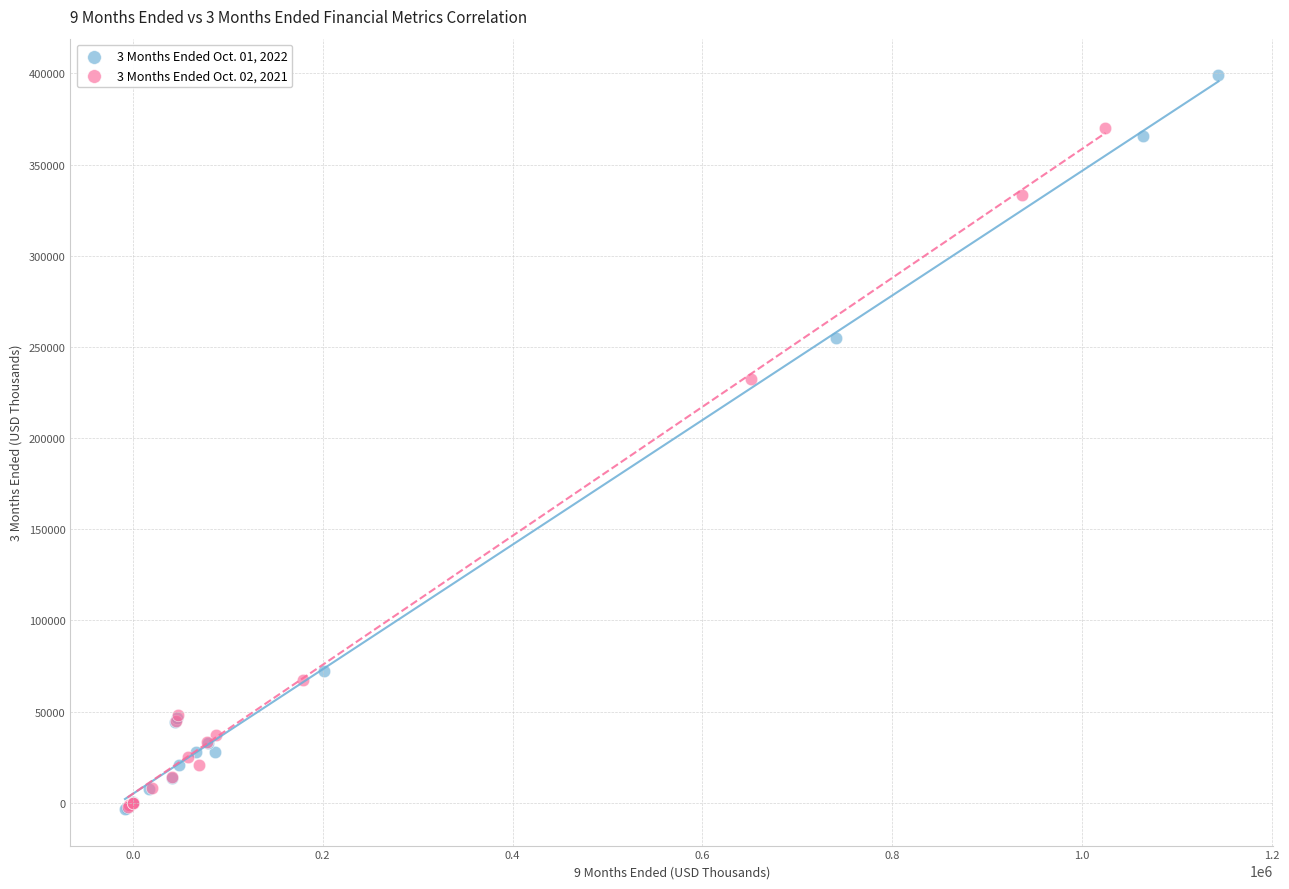

Which series has the widest spread of Y values?

3 Months Ended Oct. 01, 2022